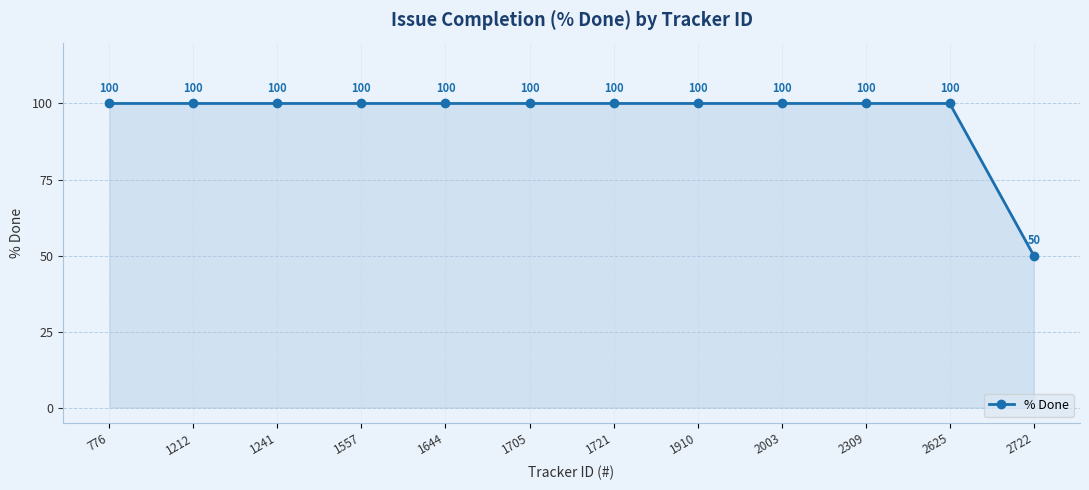

How many categories are shown in the chart?

12